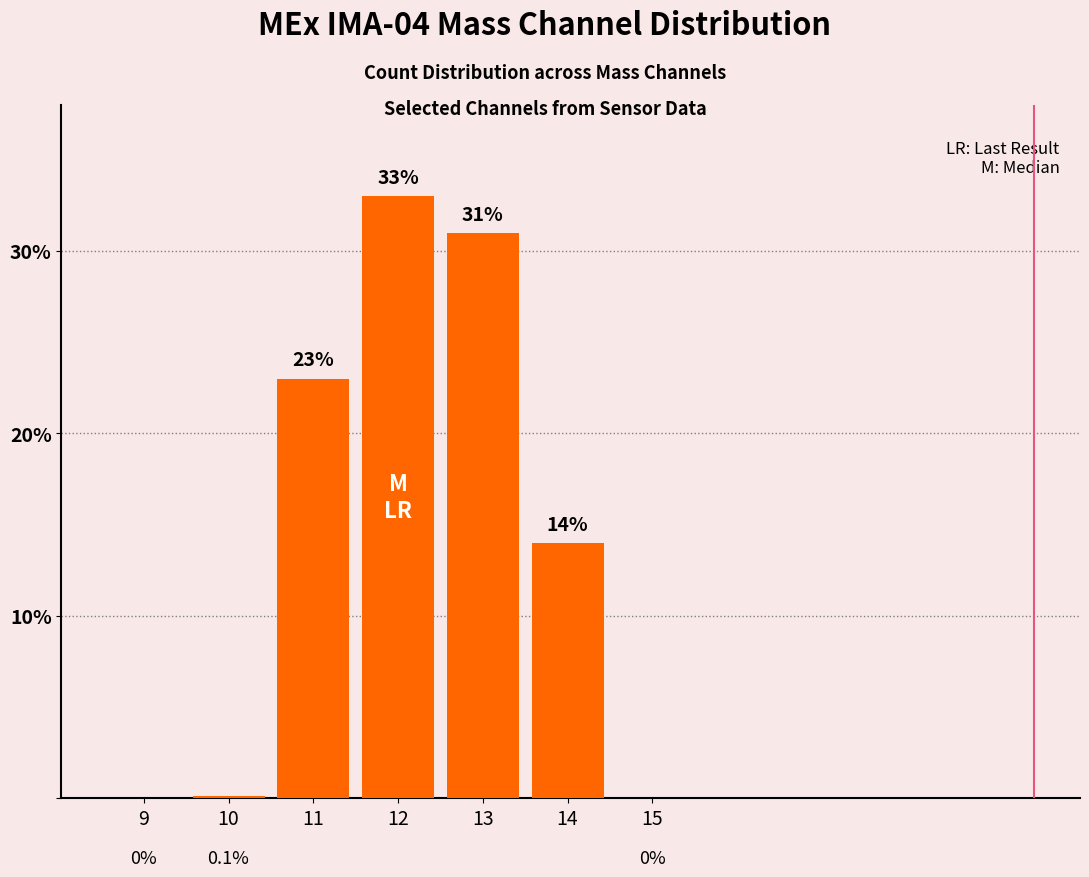

What is the greatest value displayed?

33.0